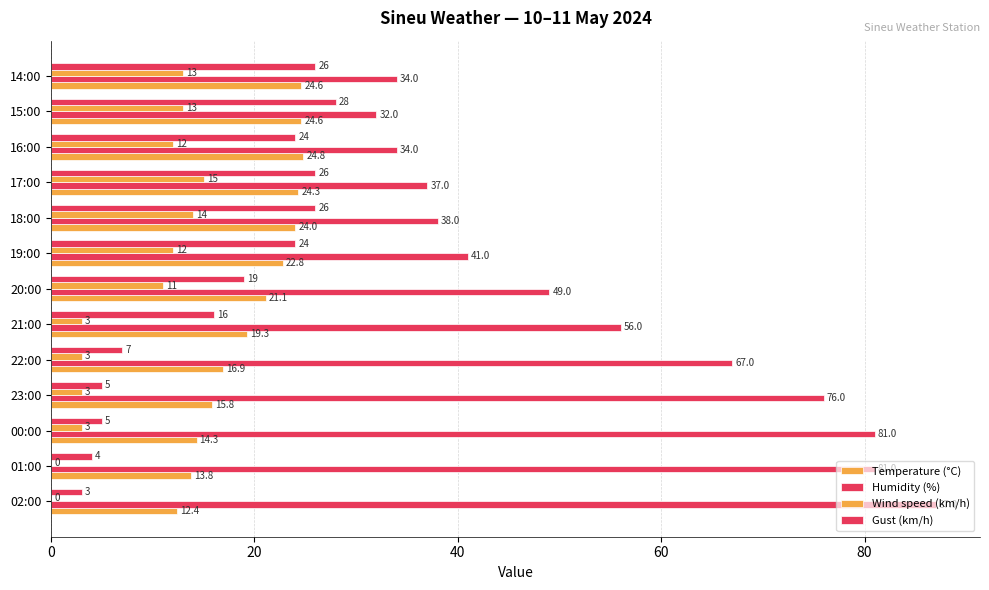

How many values in the Temperature (°C) series exceed 21?

7